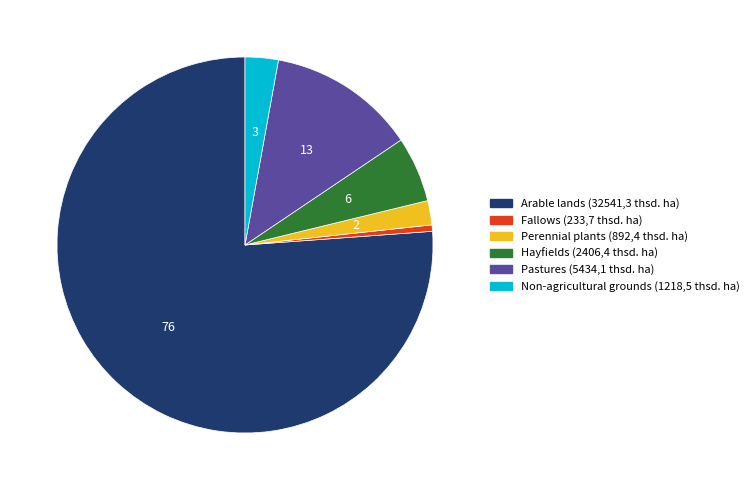

The Perennial plants (892,4 thsd. ha) slice represents 10% of the pie. True or false?

False